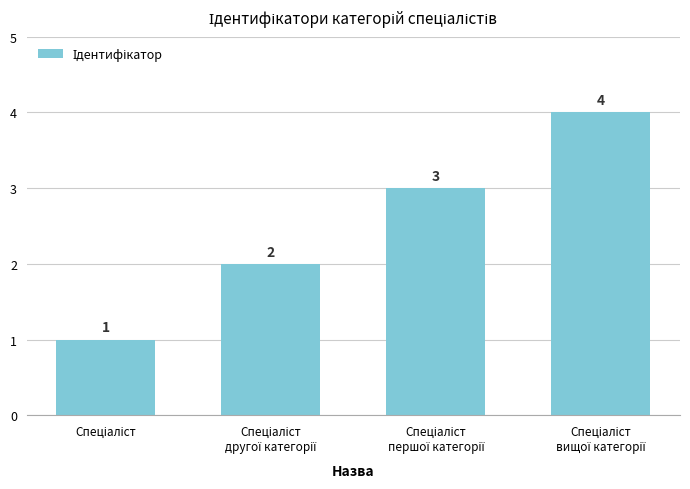

What is the difference between the maximum and minimum values?

3